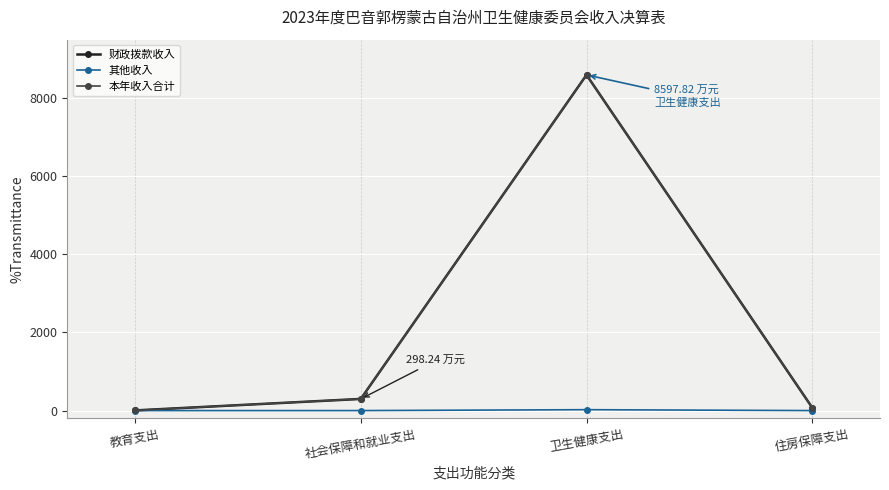

What is the minimum value for 本年收入合计?

4.1